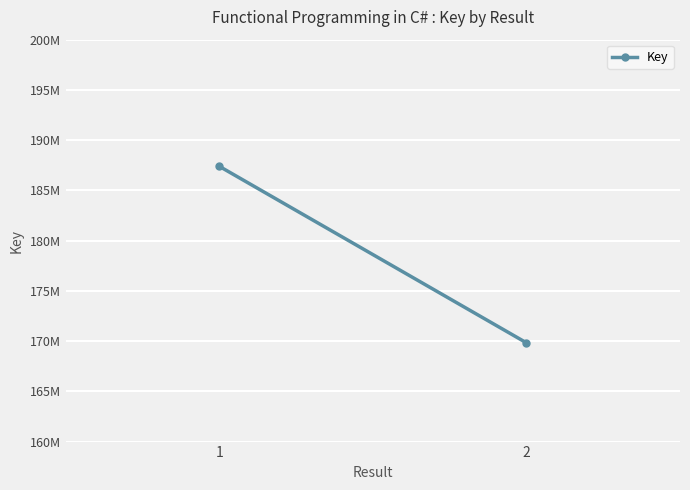

What is the change in value from 1 to 2?

-17568431